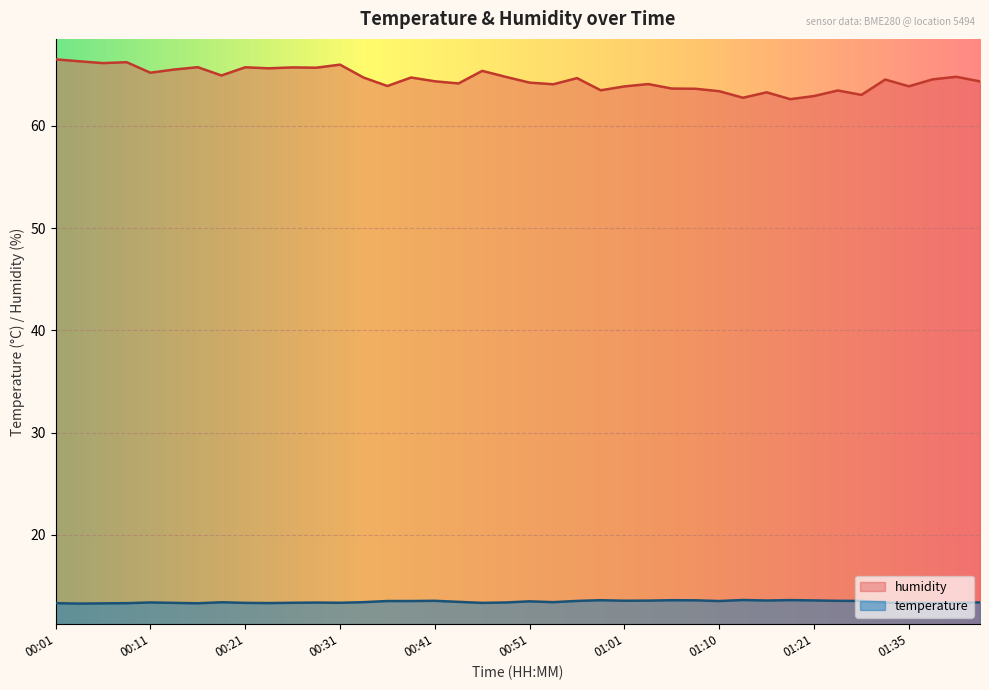

Which series has the largest total across all categories?

humidity